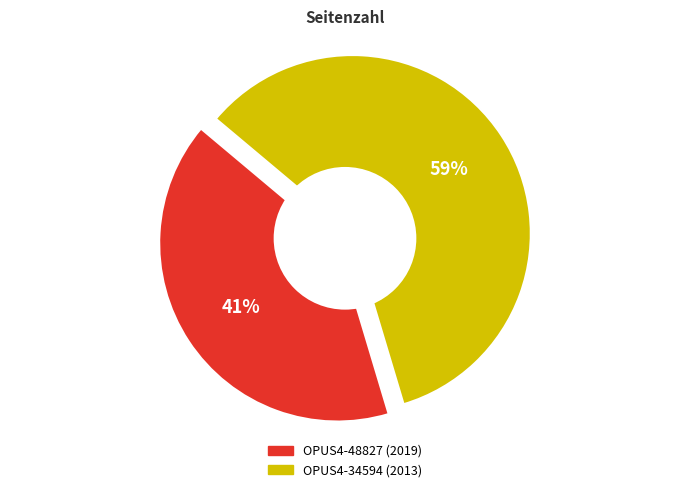

Count the number of slices in the pie.

2